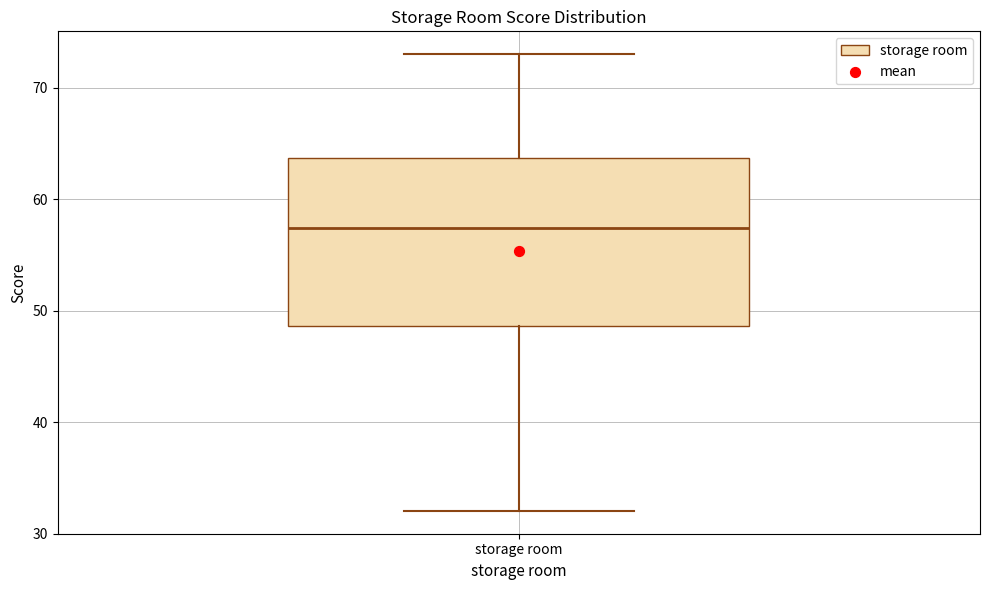

Transcribe this box plot: give where the median line is, the range the box spans, and where the two whiskers end, as read against the y-axis. The values are not printed on the chart, so give them approximately, as read against the axis.

median 57, box 49 to 64, whiskers 32 to 73